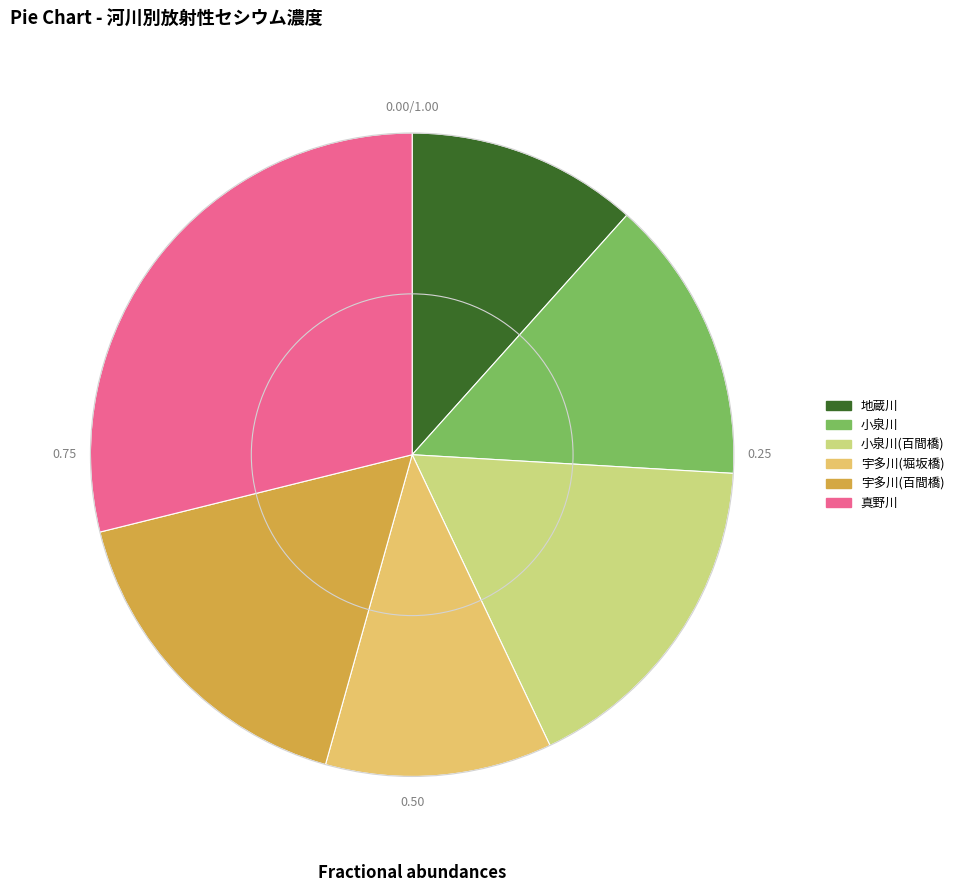

Does 宇多川(百間橋) account for over 50% of the chart?

No